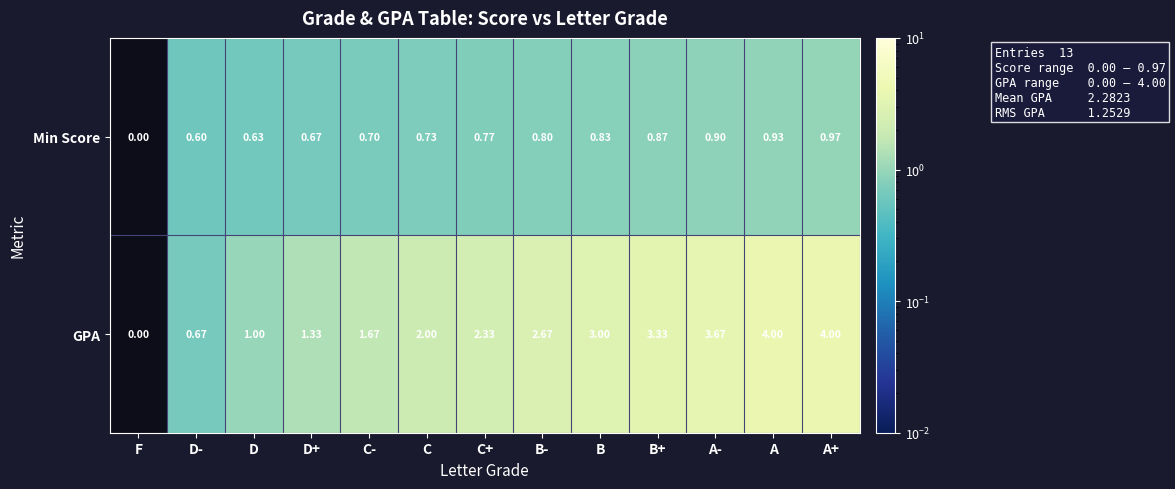

List the series in order of their overall mean, lowest first.

Min Score, GPA